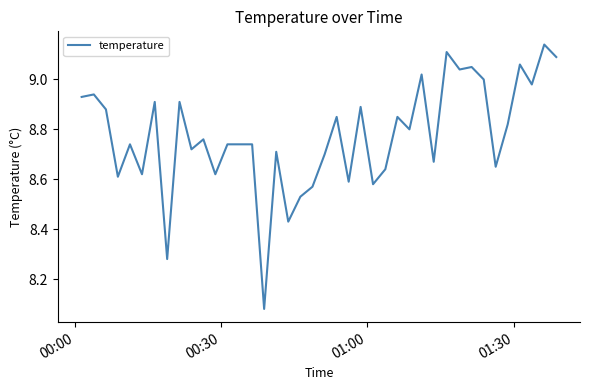

What is the minimum value shown in the chart?

8.1